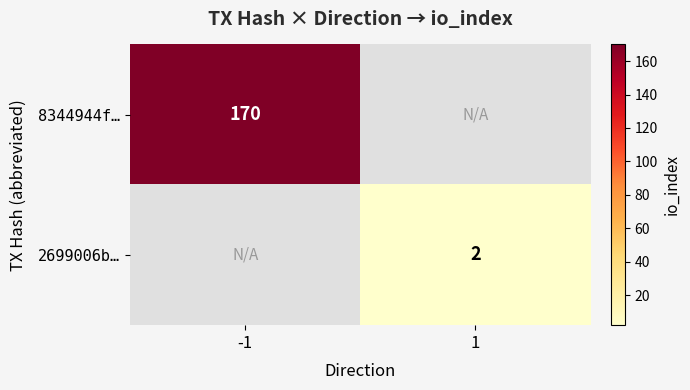

The 2699006b… series shows 0 at 1. True or false?

False